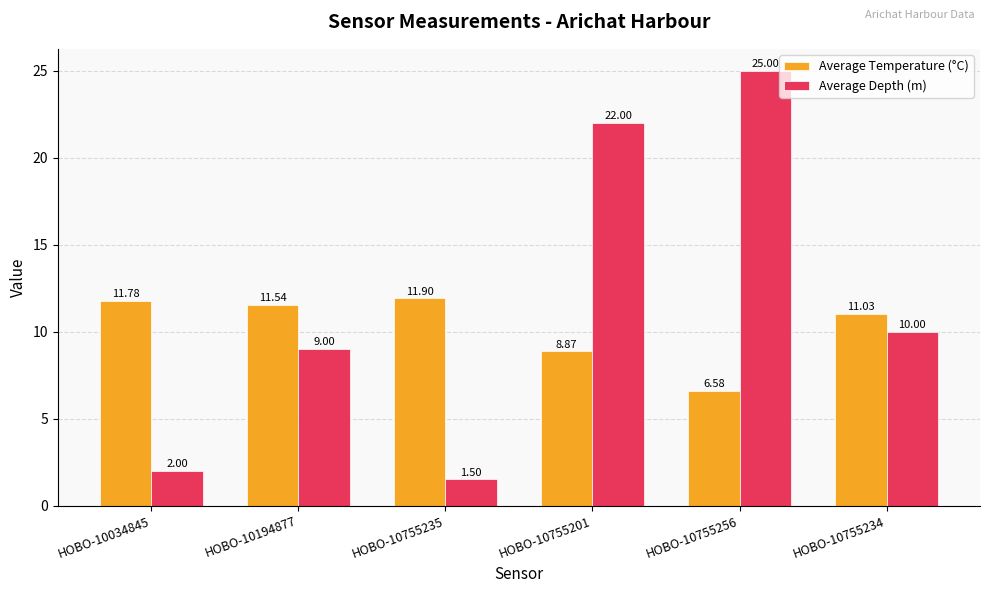

Read the Average Temperature (°C) value at HOBO-10755234.

11.0